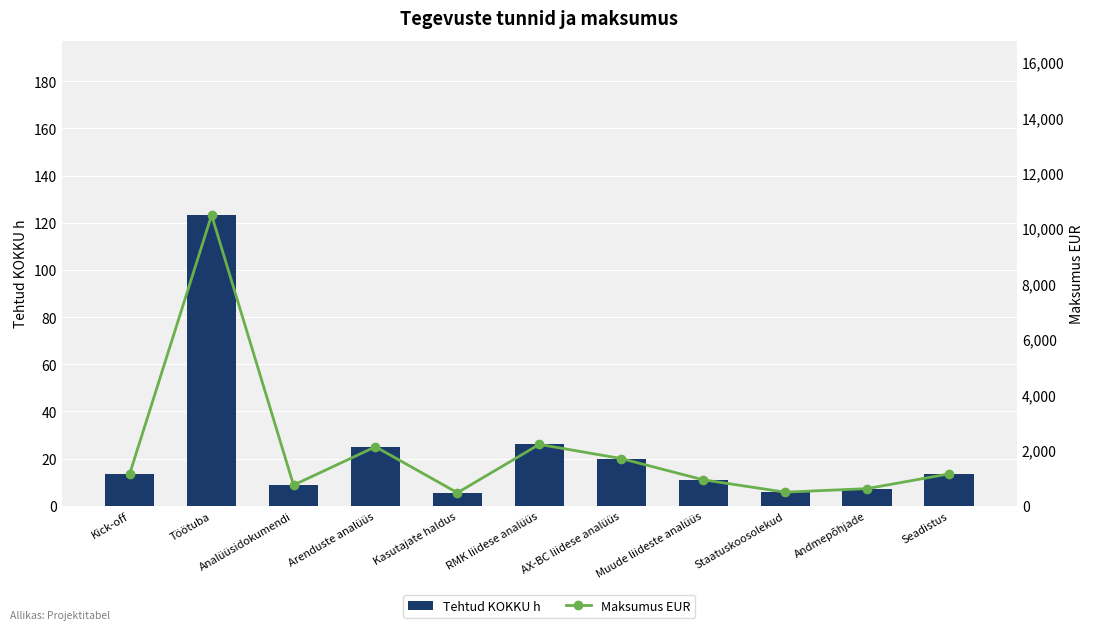

Read the Tehtud KOKKU h value at Töötuba.

123.2